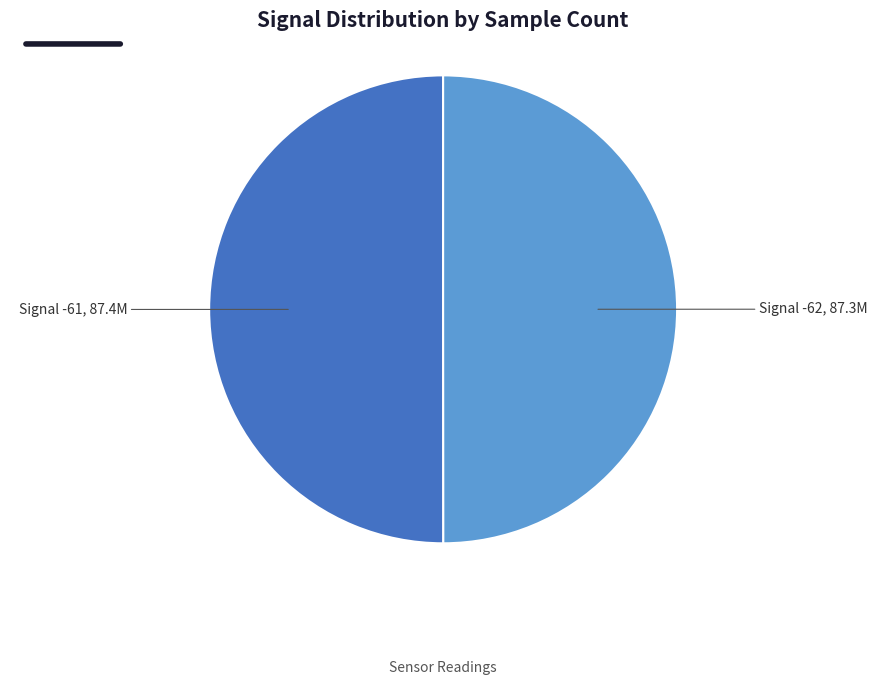

Combined, do Signal -61 and Signal -62 account for over 50%?

Yes